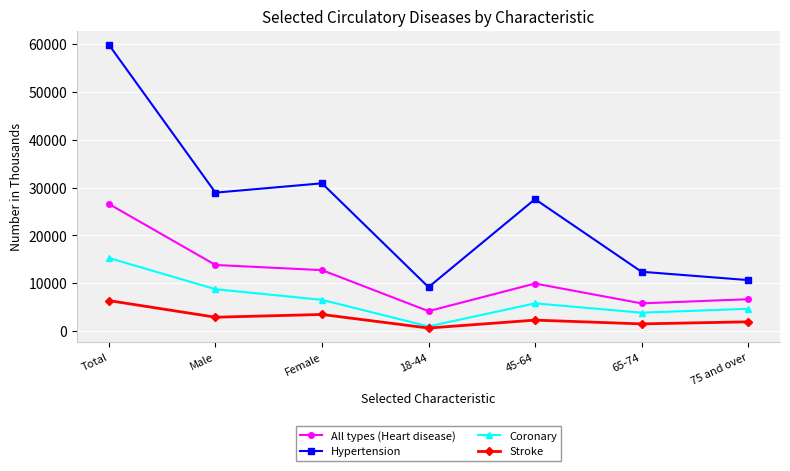

Reading left to right, list all the values displayed in this chart.

All types (Heart disease): 26561	13820	12741	4168	9939	5792	6661
Hypertension: 59830	28940	30890	9187	27578	12404	10661
Coronary: 15281	8752	6529	980	5796	3848	4657
Stroke: 6370	2898	3472	635	2293	1505	1936